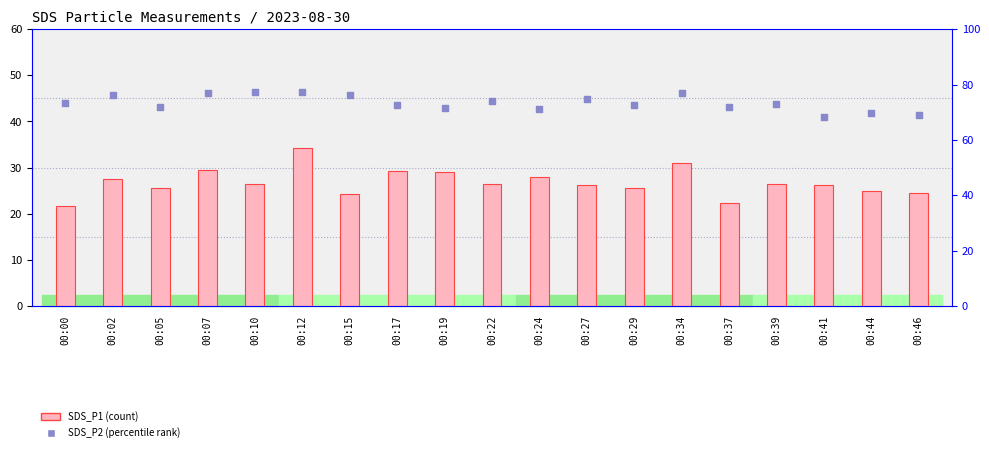

At which category is the sum across all series the highest?

00:12